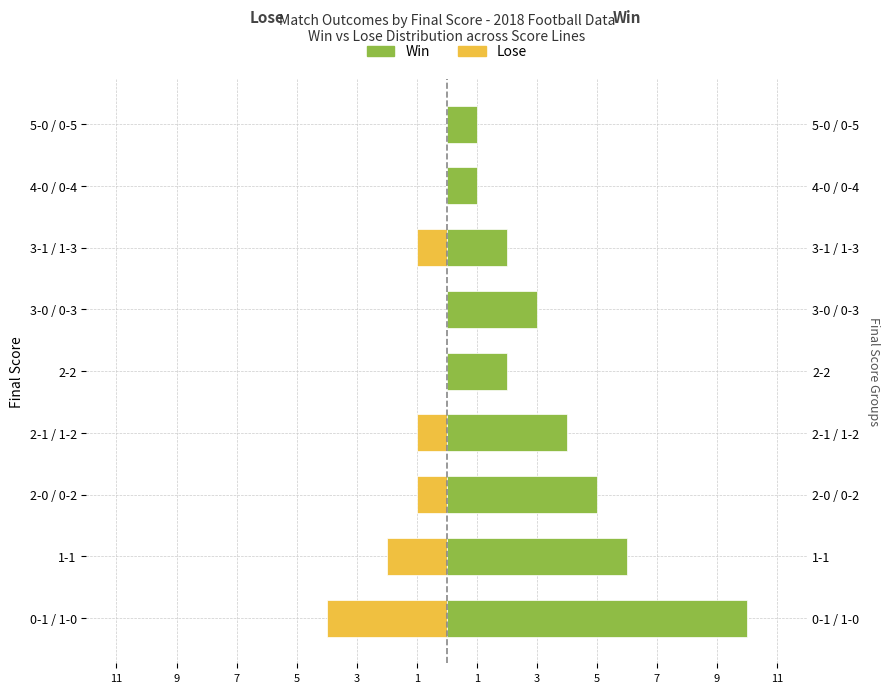

How many series are shown in this chart?

2